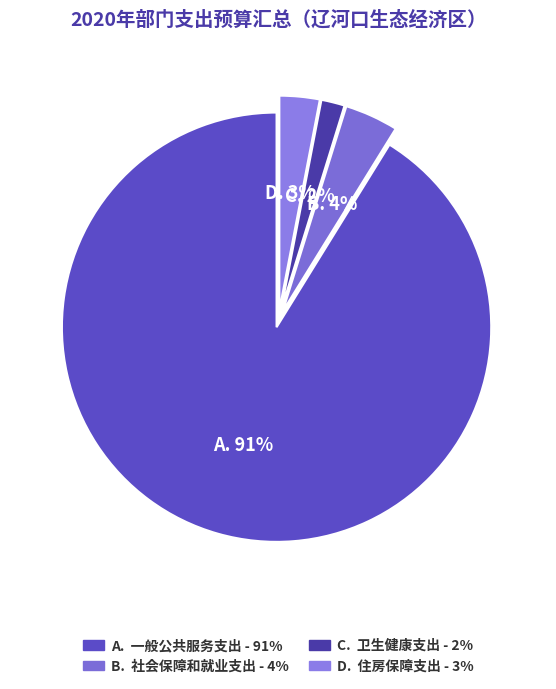

Count the number of slices in the pie.

4